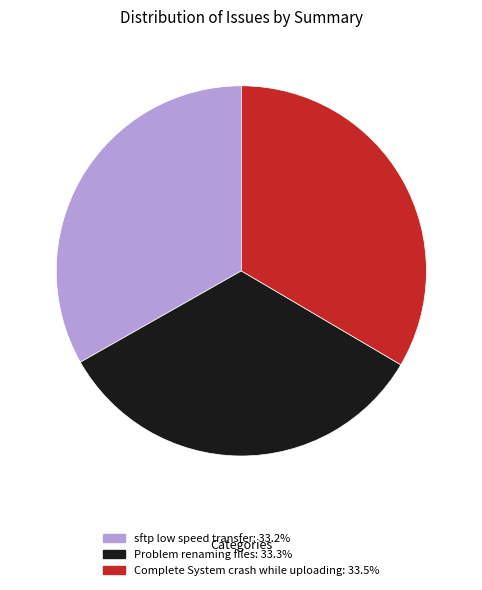

Does any single category account for the majority?

No